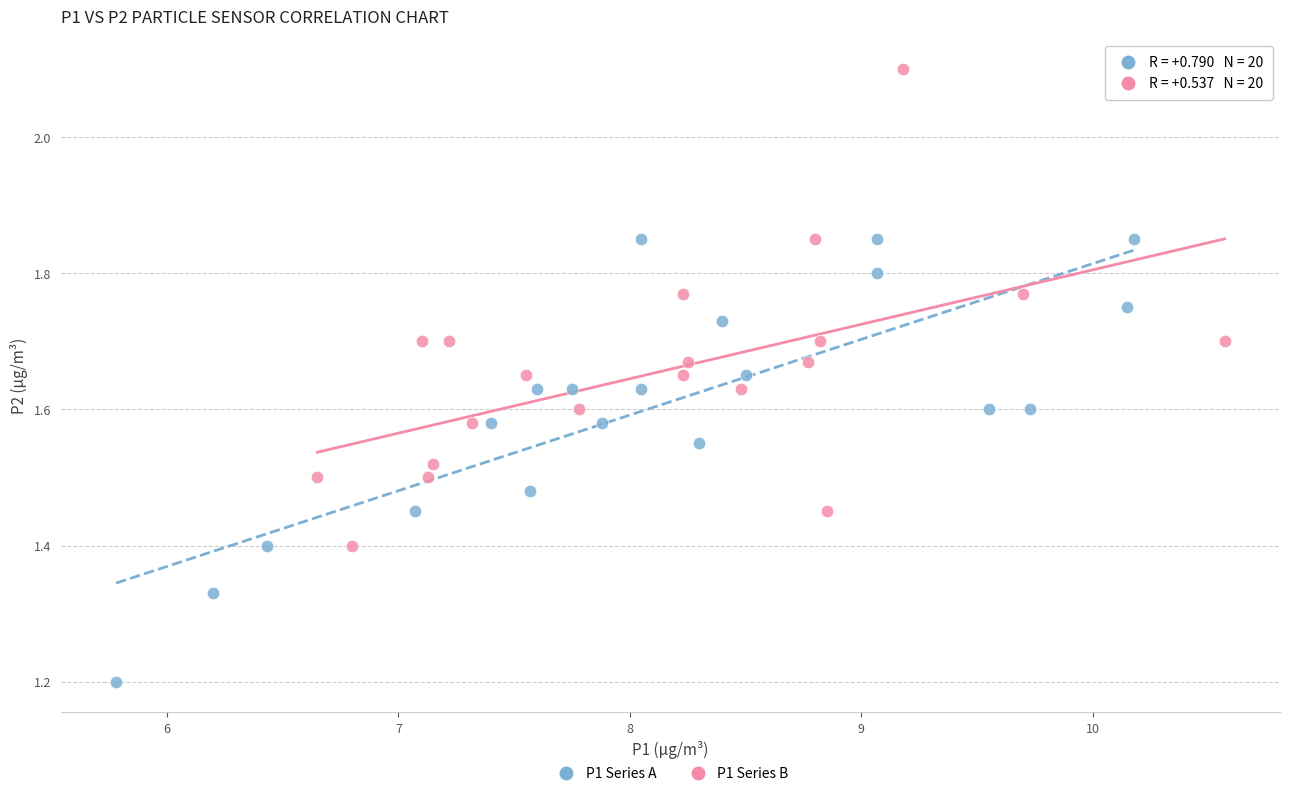

Which series contains the highest Y value?

P1 Series B